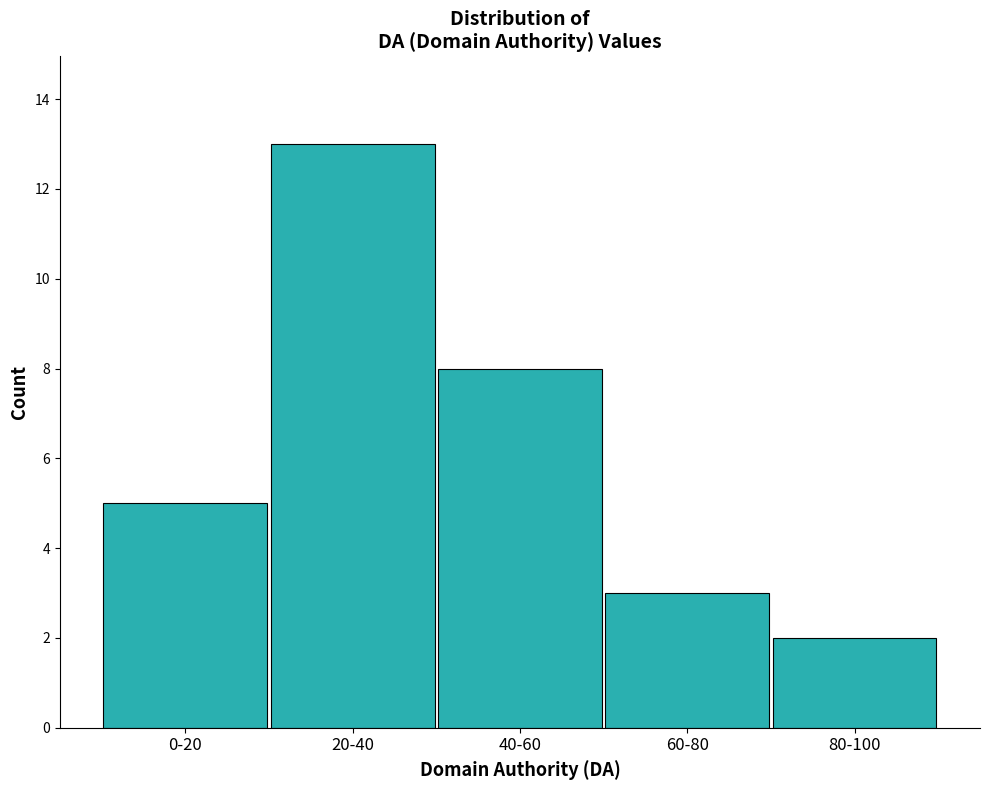

Reading left to right, list all the values displayed in this chart.

0-20=5	20-40=13	40-60=8	60-80=3	80-100=2